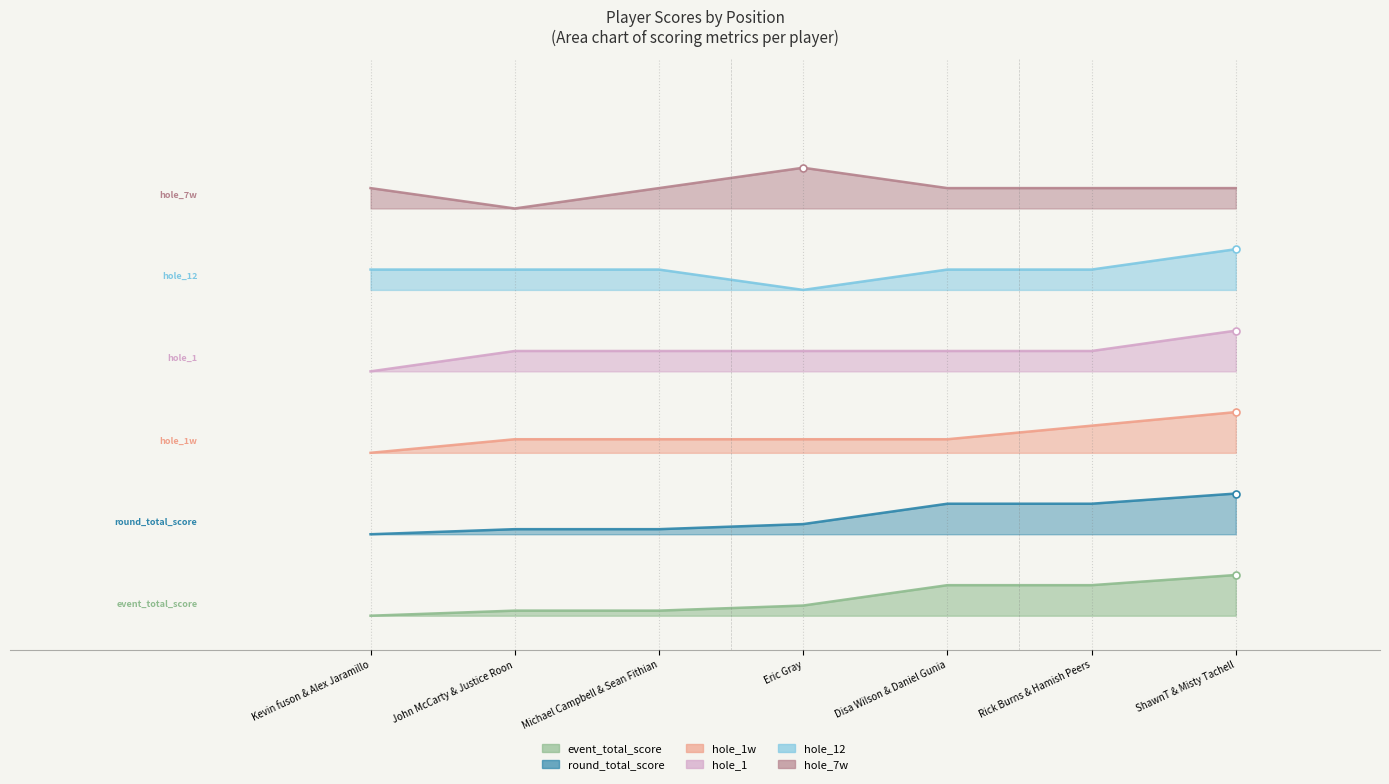

Between Michael Campbell & Sean Fithian and Rick Burns & Hamish Peers, which series saw the biggest shift?

event_total_score